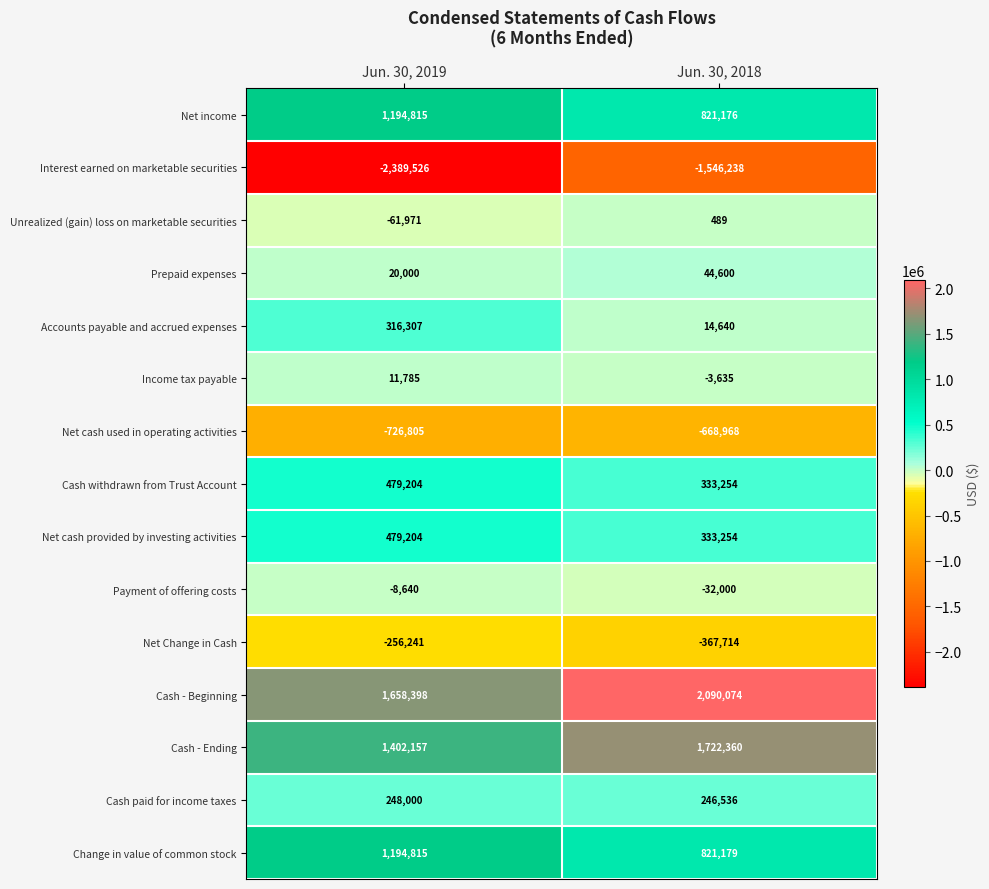

What is the sum of all Net cash used in operating activities values?

-1395773